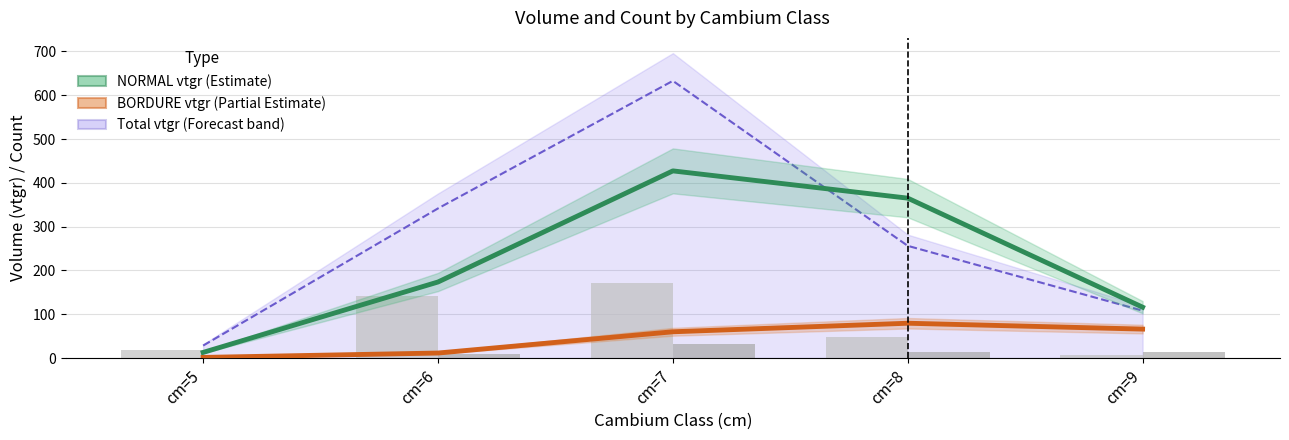

Between cm=8 and cm=5, which is larger?

cm=8